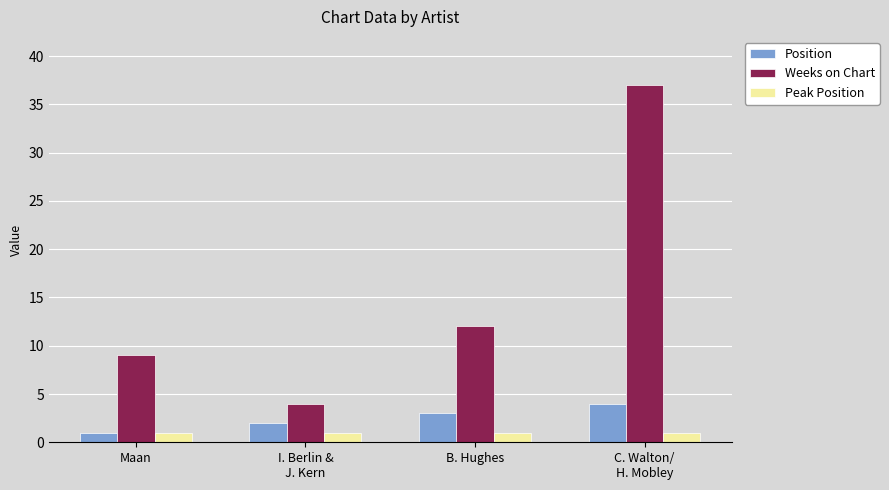

What is the label of the 3rd bar from the left?

B. Hughes